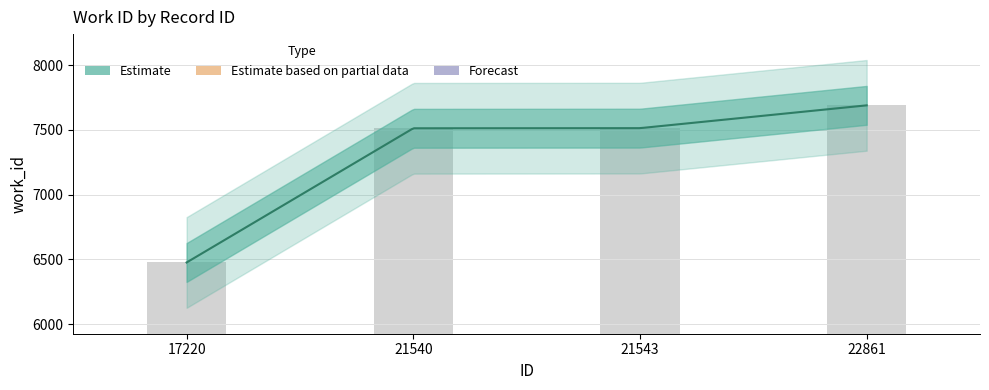

What is the ratio of the value at 21543 to the value at 22861?

1.0